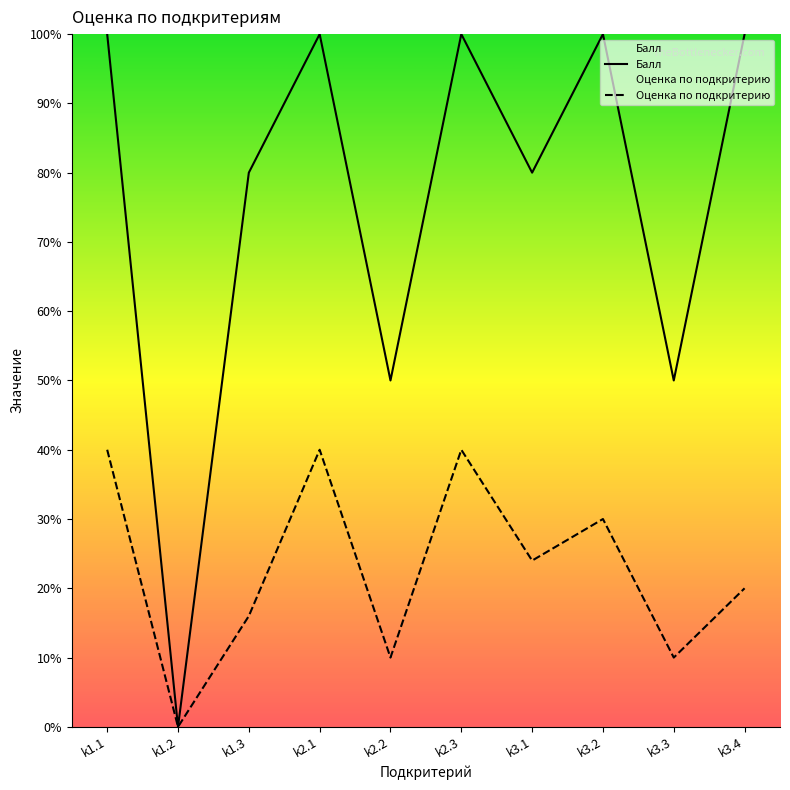

Which label corresponds to the largest value in the chart?

k1.1